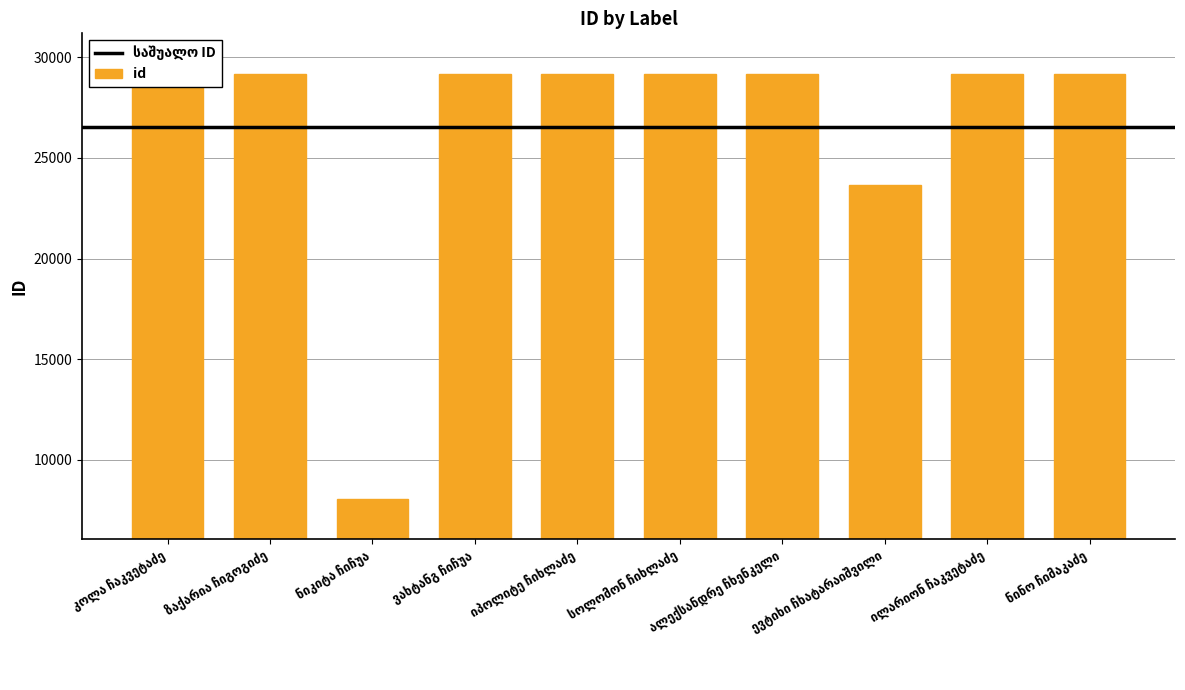

Reading left to right, transcribe all the data shown in this chart.

კოლა ჩაკვეტაძე=29188	ზაქარია ჩიგოგიძე=29186	ნიკიტა ჩიჩუა=8074	ვახტანგ ჩიჩუა=29185	იპოლიტე ჩიხლაძე=29184	სოლომონ ჩიხლაძე=29183	ალექსანდრე ჩხენკელი=29182	ევტიხი ჩხატარაიშვილი=23668	ილარიონ ჩაკვეტაძე=29187	ნინო ჩიმაკაძე=29181